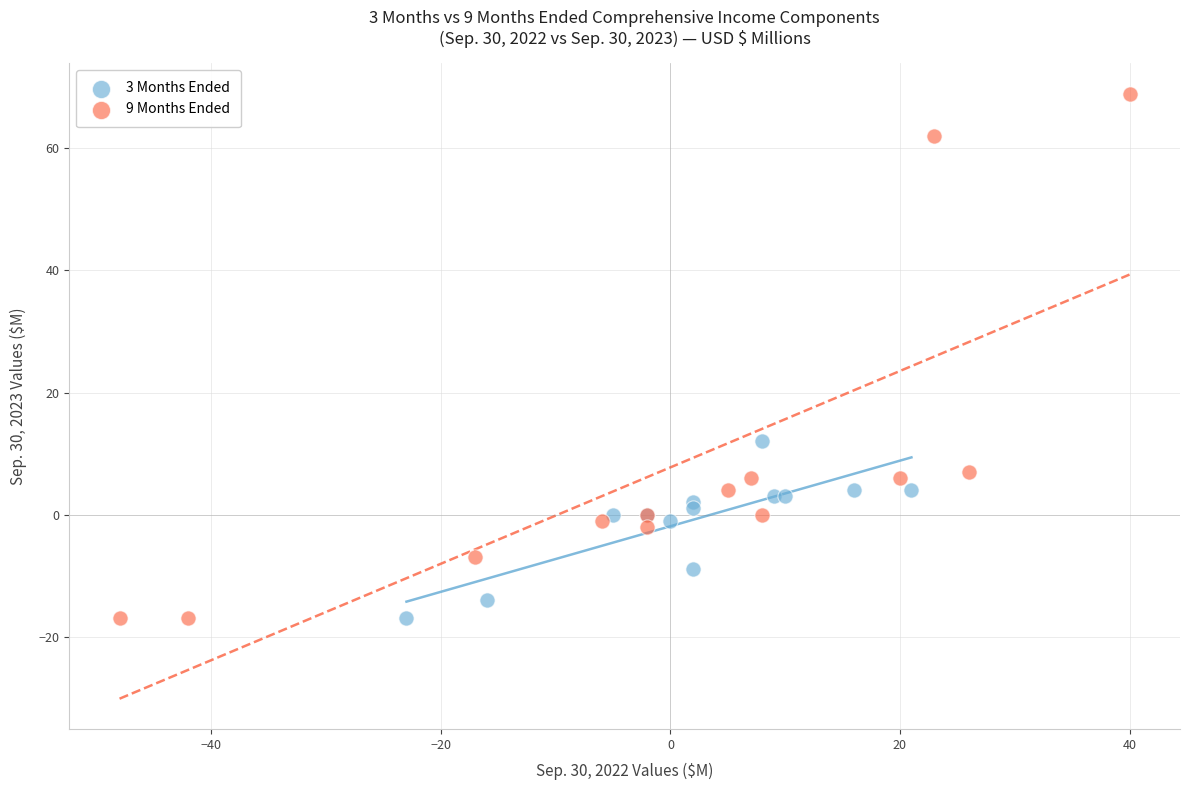

Which series contains the highest Y value?

9 Months Ended